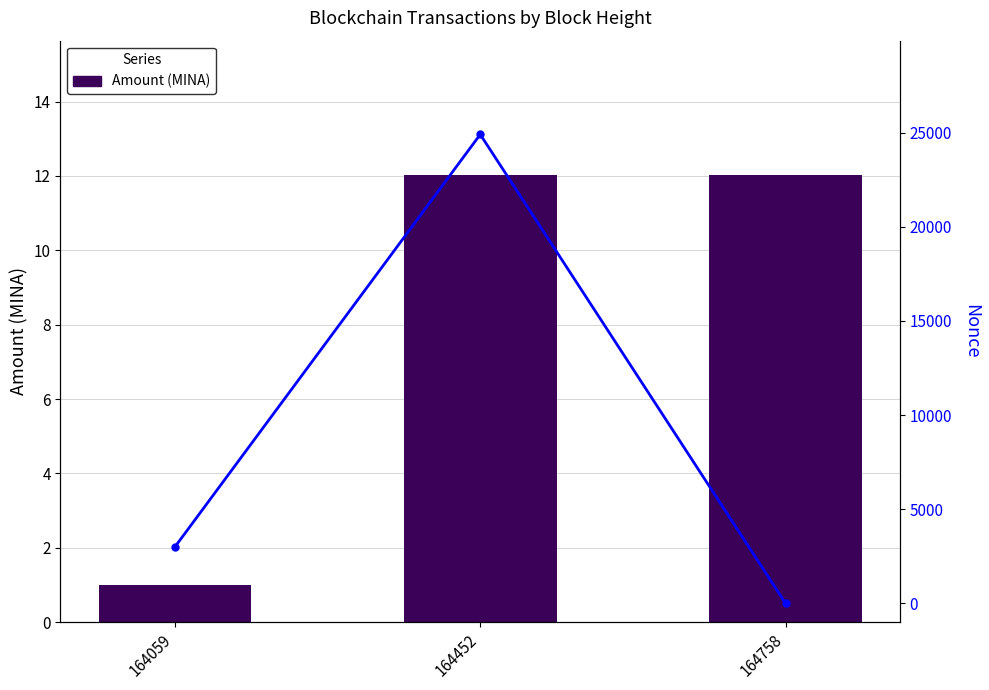

Is it true that Amount (MINA) equals 12.0 at 164452?

True